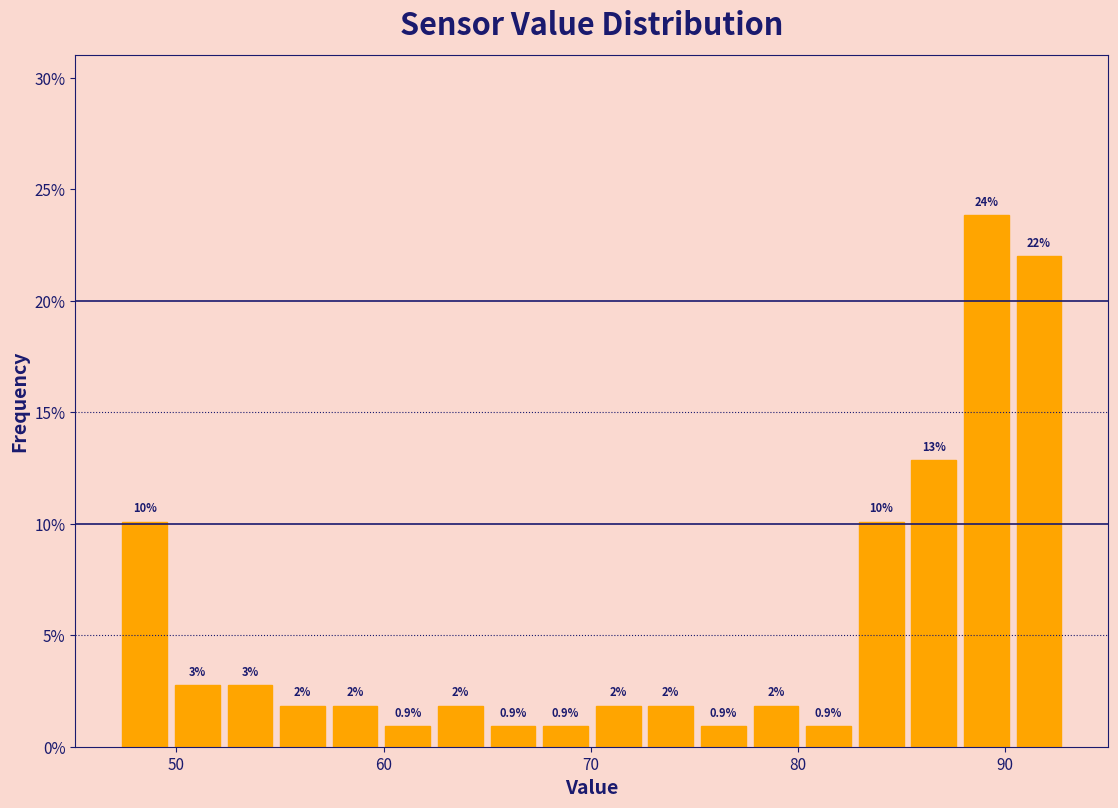

Around what value on the x-axis is the tallest bar? Give the approximate position of its centre, as read against the axis.

89